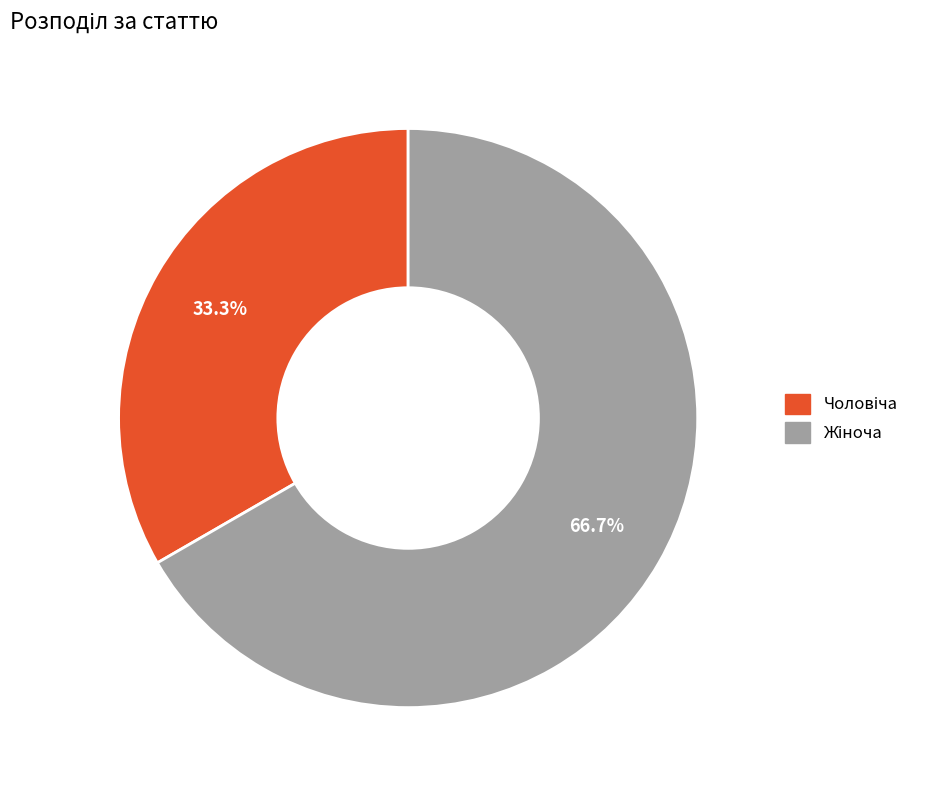

How many slices are in this pie chart?

2